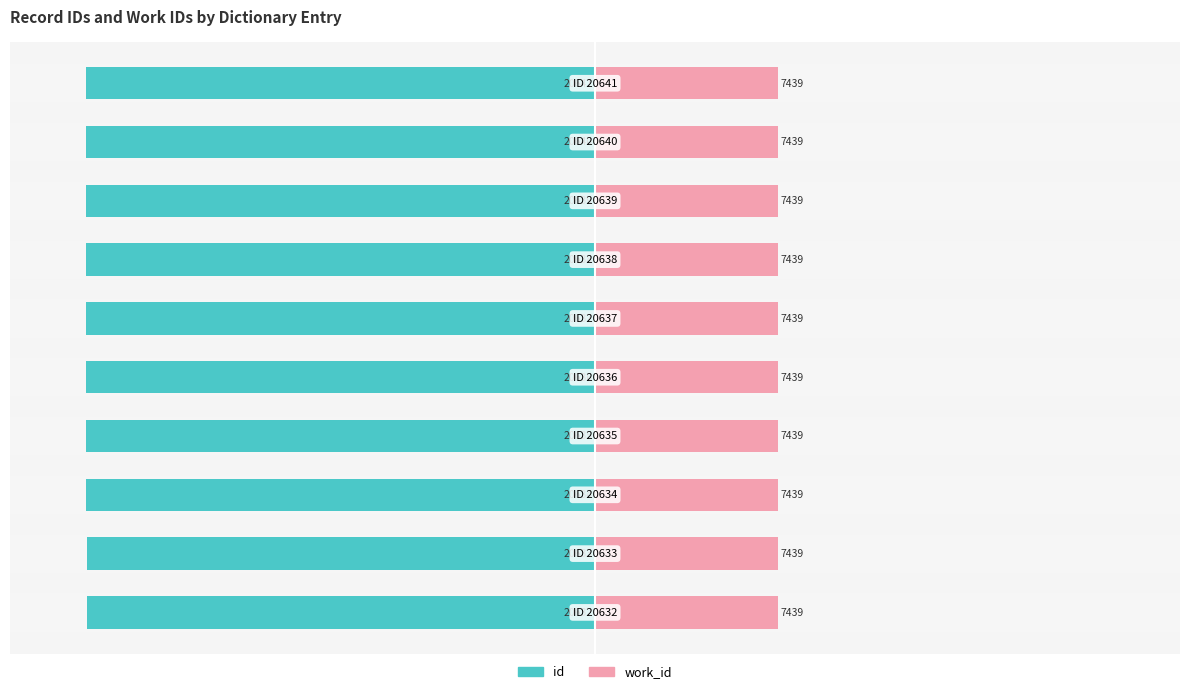

What position from the right is 0?

7